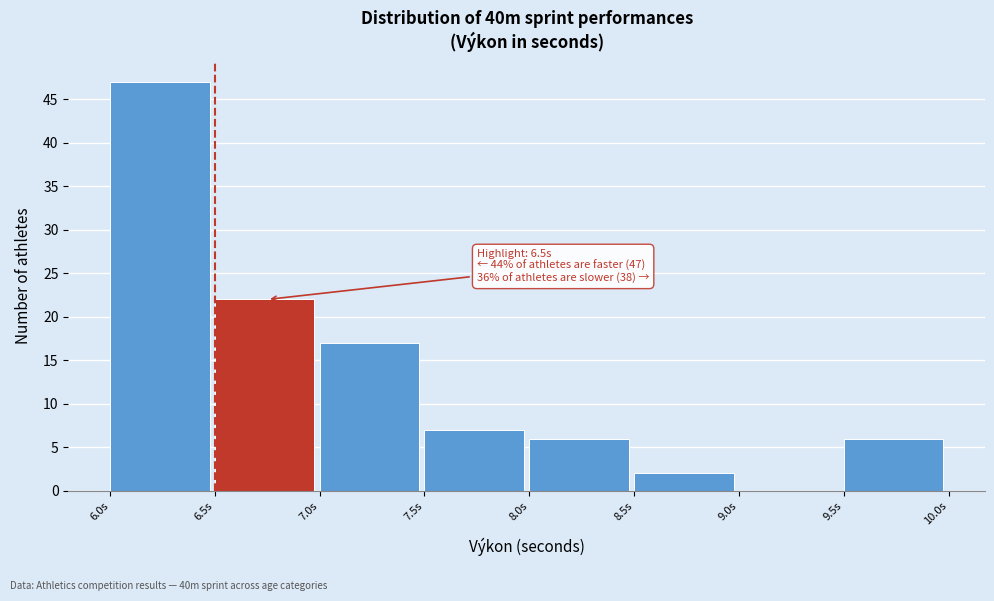

Which range on the x-axis has the tallest bar?

6.0 to 6.5